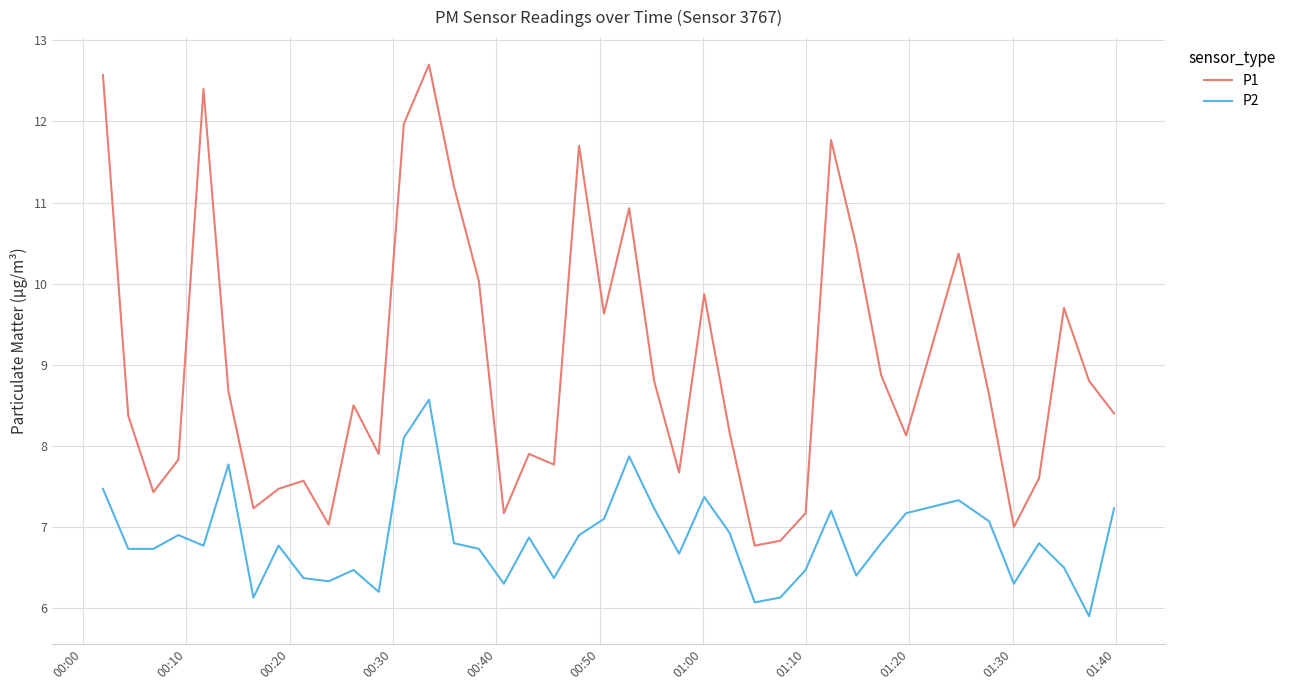

True or false: P1 has more than 0 points higher than both neighbors.

True